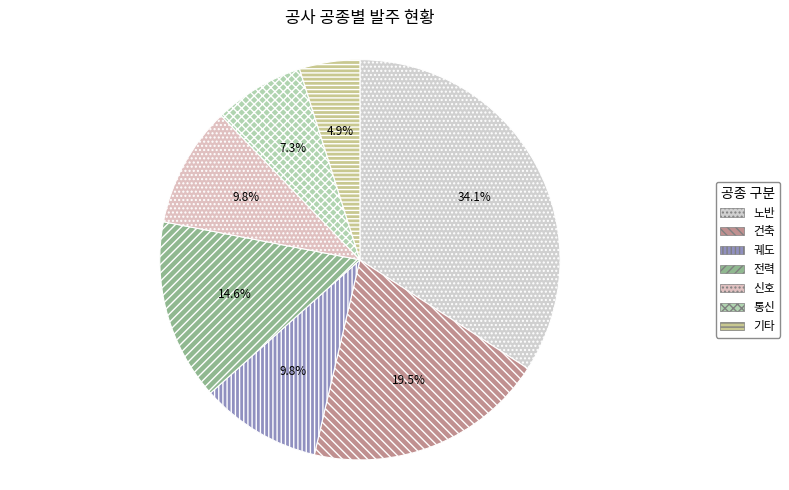

Count the number of slices in the pie.

7